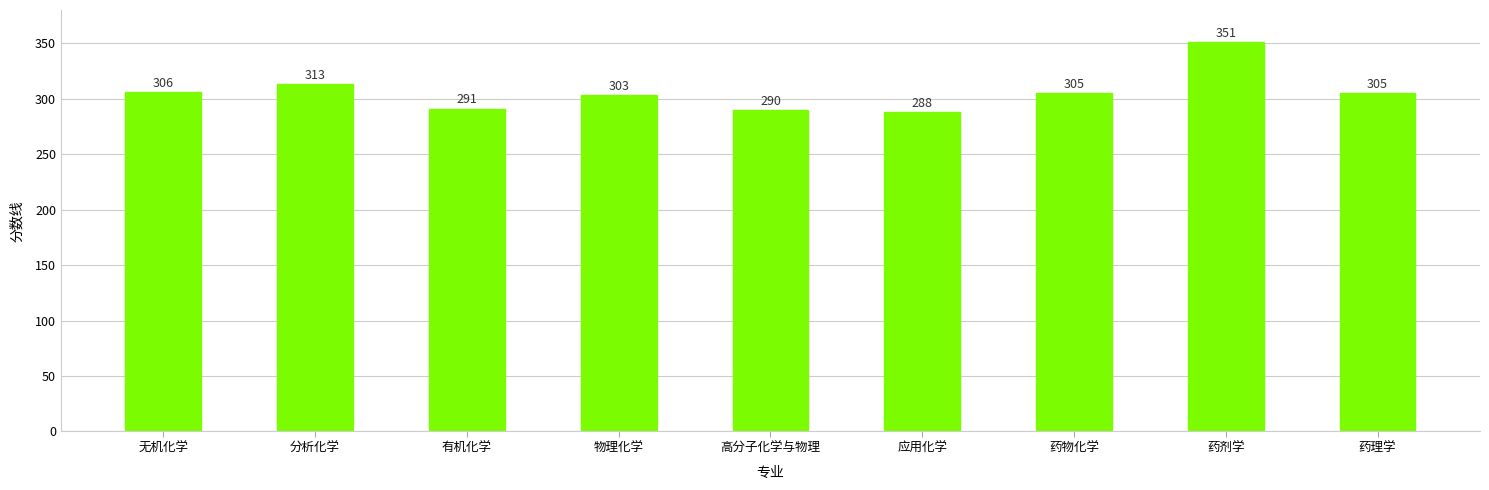

Is it true that the value at 分析化学 is 313?

True